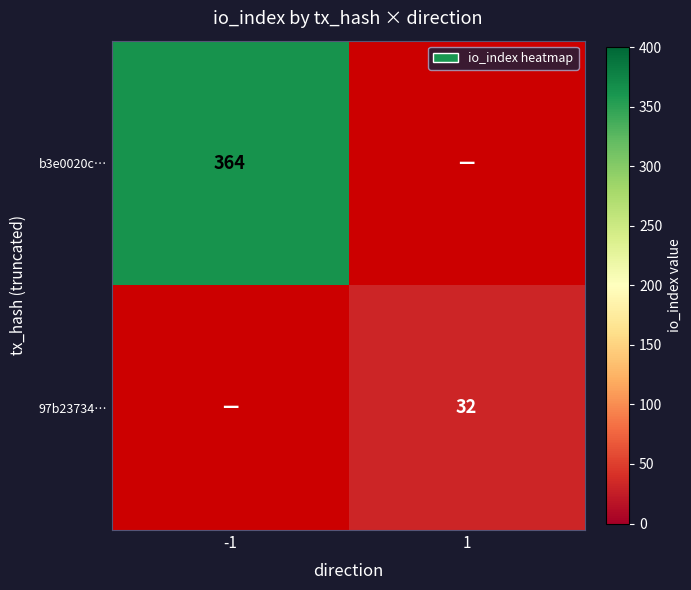

At how many categories does at least one series exceed 318?

1